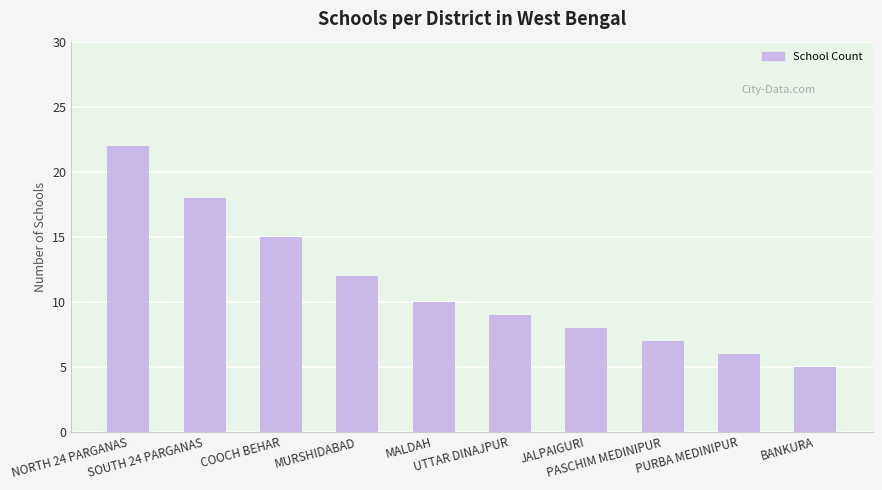

What is the minimum value shown in the chart?

5